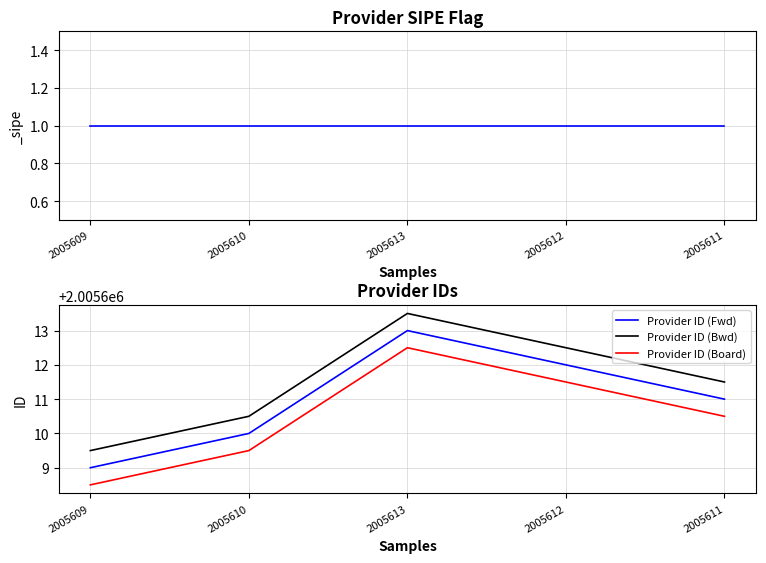

At which category does the chart reach its minimum across all series?

2005609